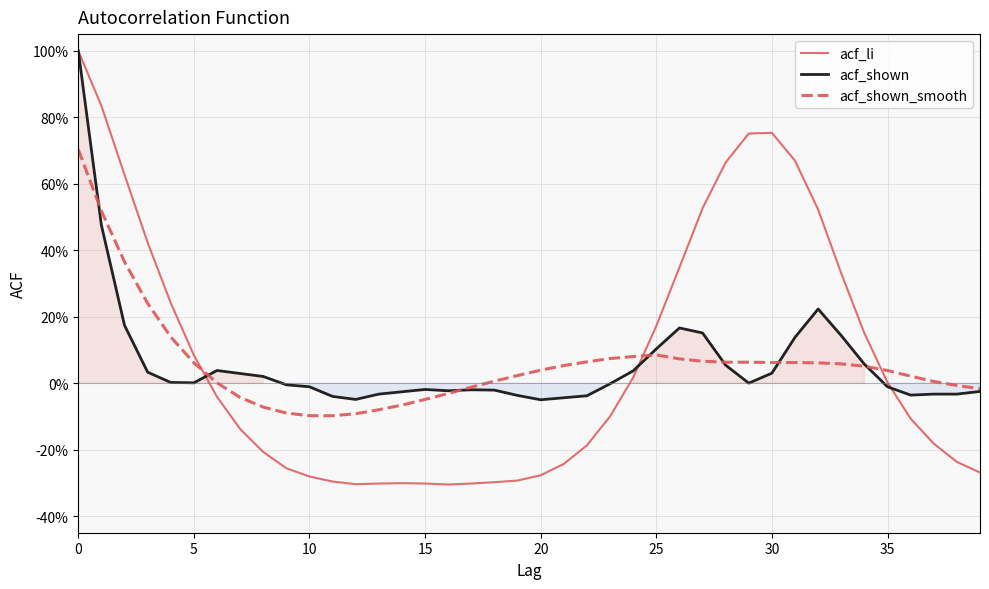

True or false: acf_shown has a value of -0.0 at 18.

True